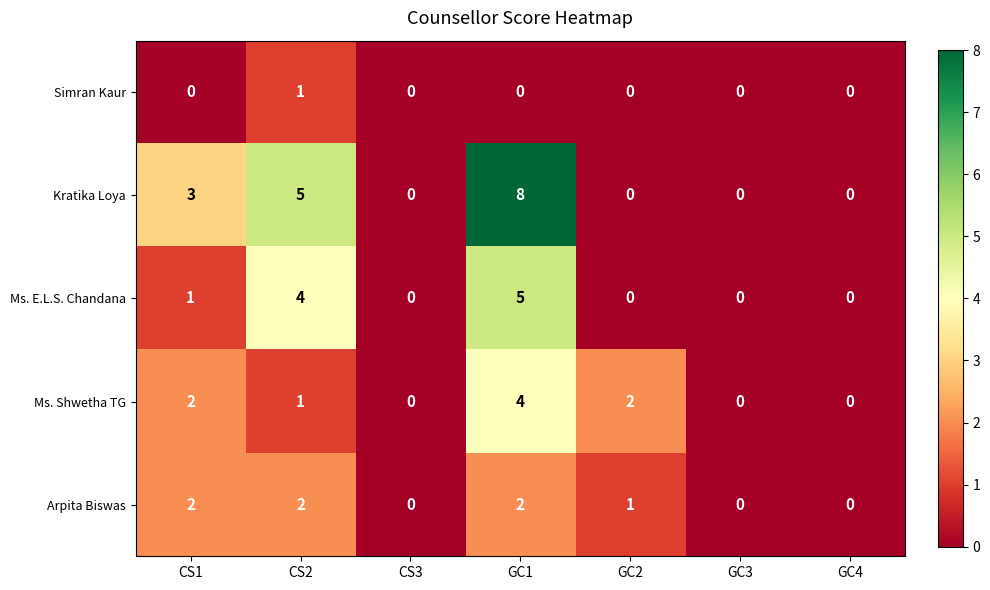

At which label does Kratika Loya reach its peak?

GC1